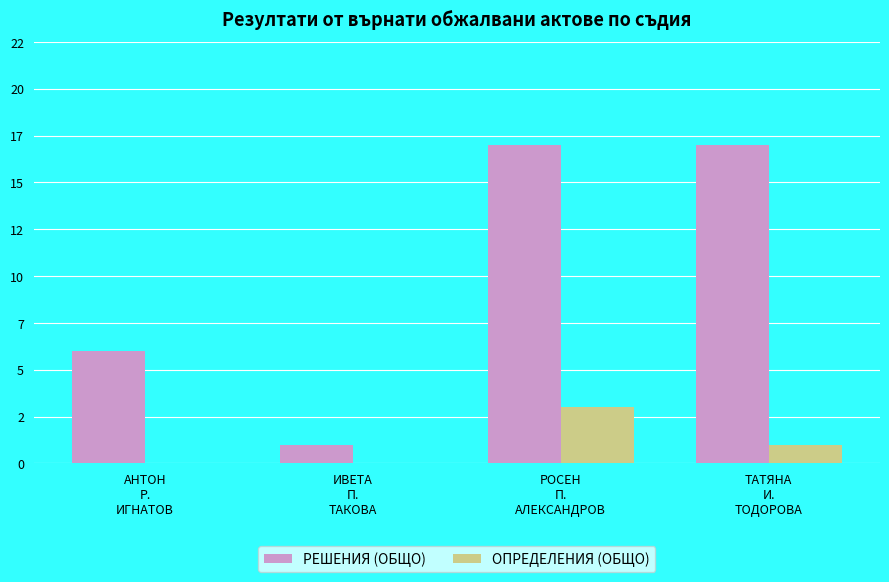

Are the bars grouped side by side (vs. stacked)?

Yes